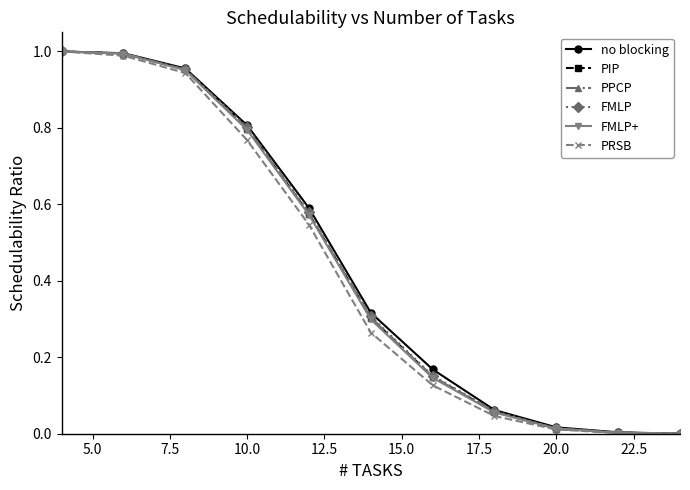

Does the chart have visible grid lines?

No